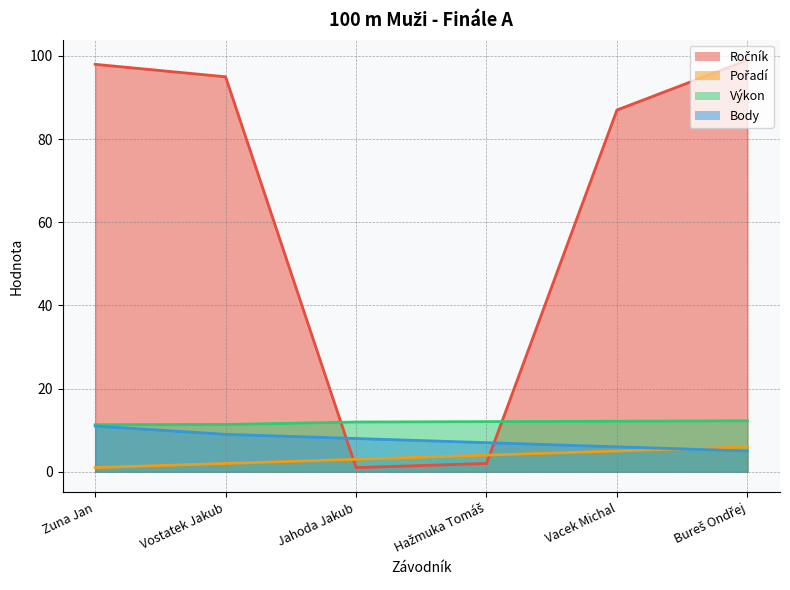

What is the difference between the highest and lowest values at Jahoda Jakub?

11.0